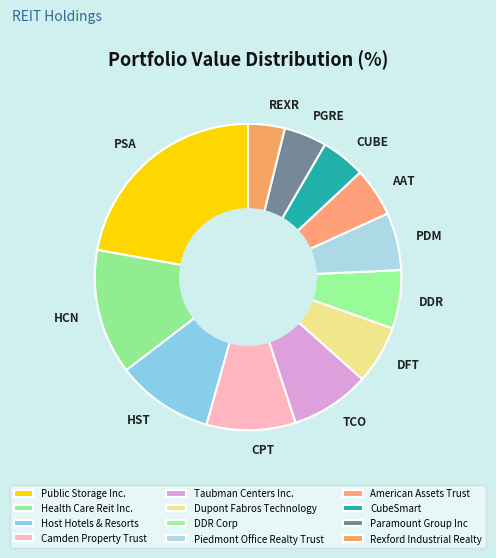

To the nearest percent, what portion does CubeSmart represent?

5%